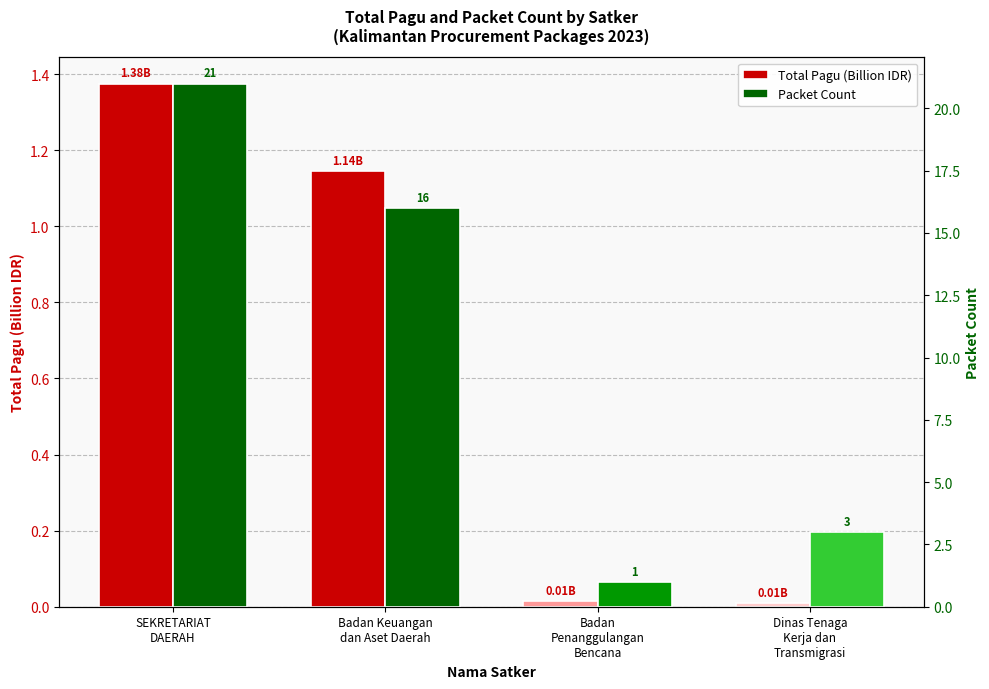

What is the difference between the second highest and minimum values in the Packet Count series?

15.0